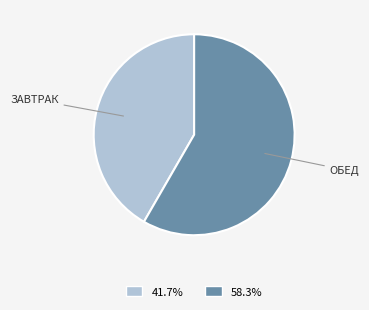

Count the number of slices in the pie.

2